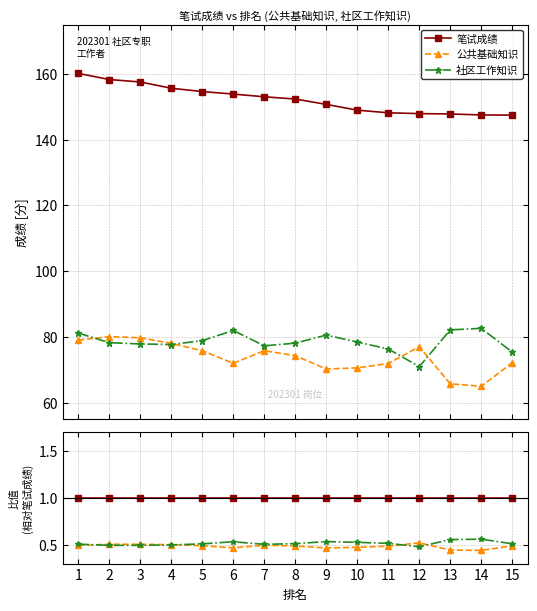

Does the chart have visible grid lines?

Yes